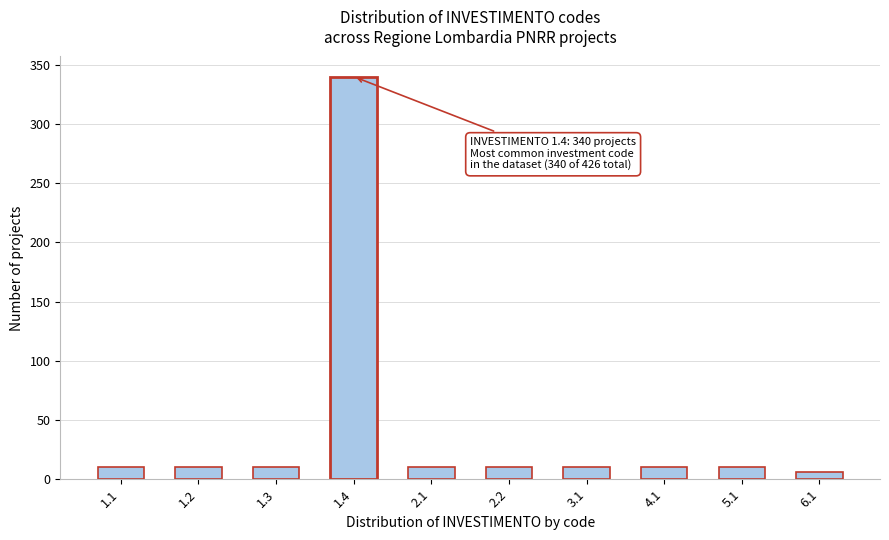

Reading left to right, what are all the values shown in this chart?

1.1=10	1.2=10	1.3=10	1.4=340	2.1=10	2.2=10	3.1=10	4.1=10	5.1=10	6.1=6